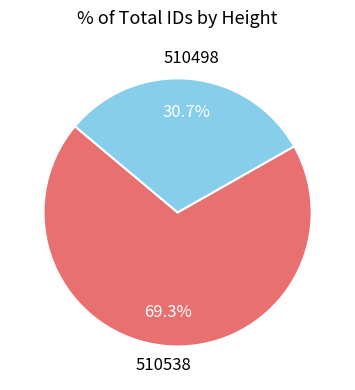

What is the majority slice?

510538